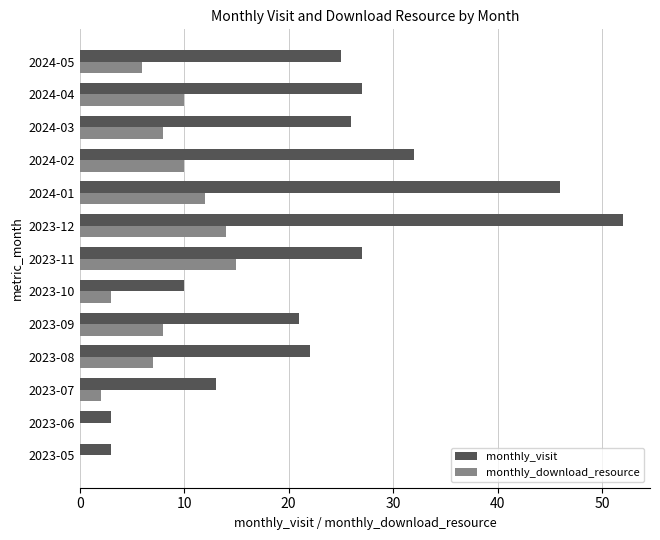

Is it true that monthly_visit equals 1 at 2023-06?

False